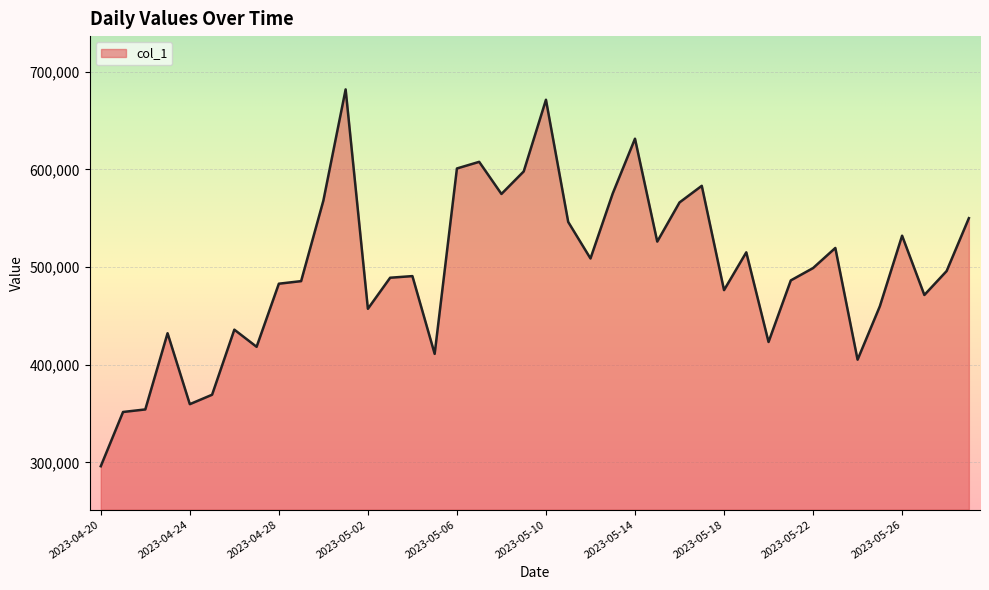

What is the sum of all values?

19908754